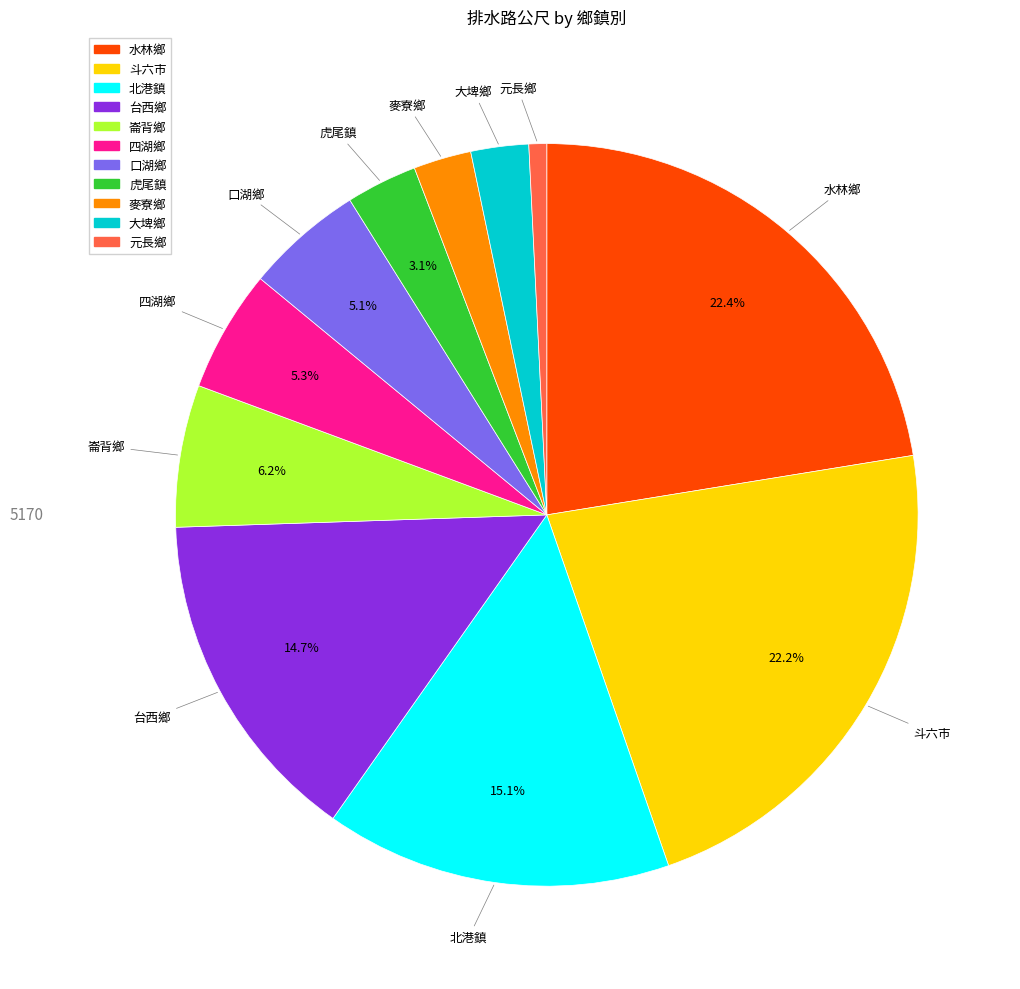

Is the sum of 北港鎮 and 水林鄉 greater than half?

No